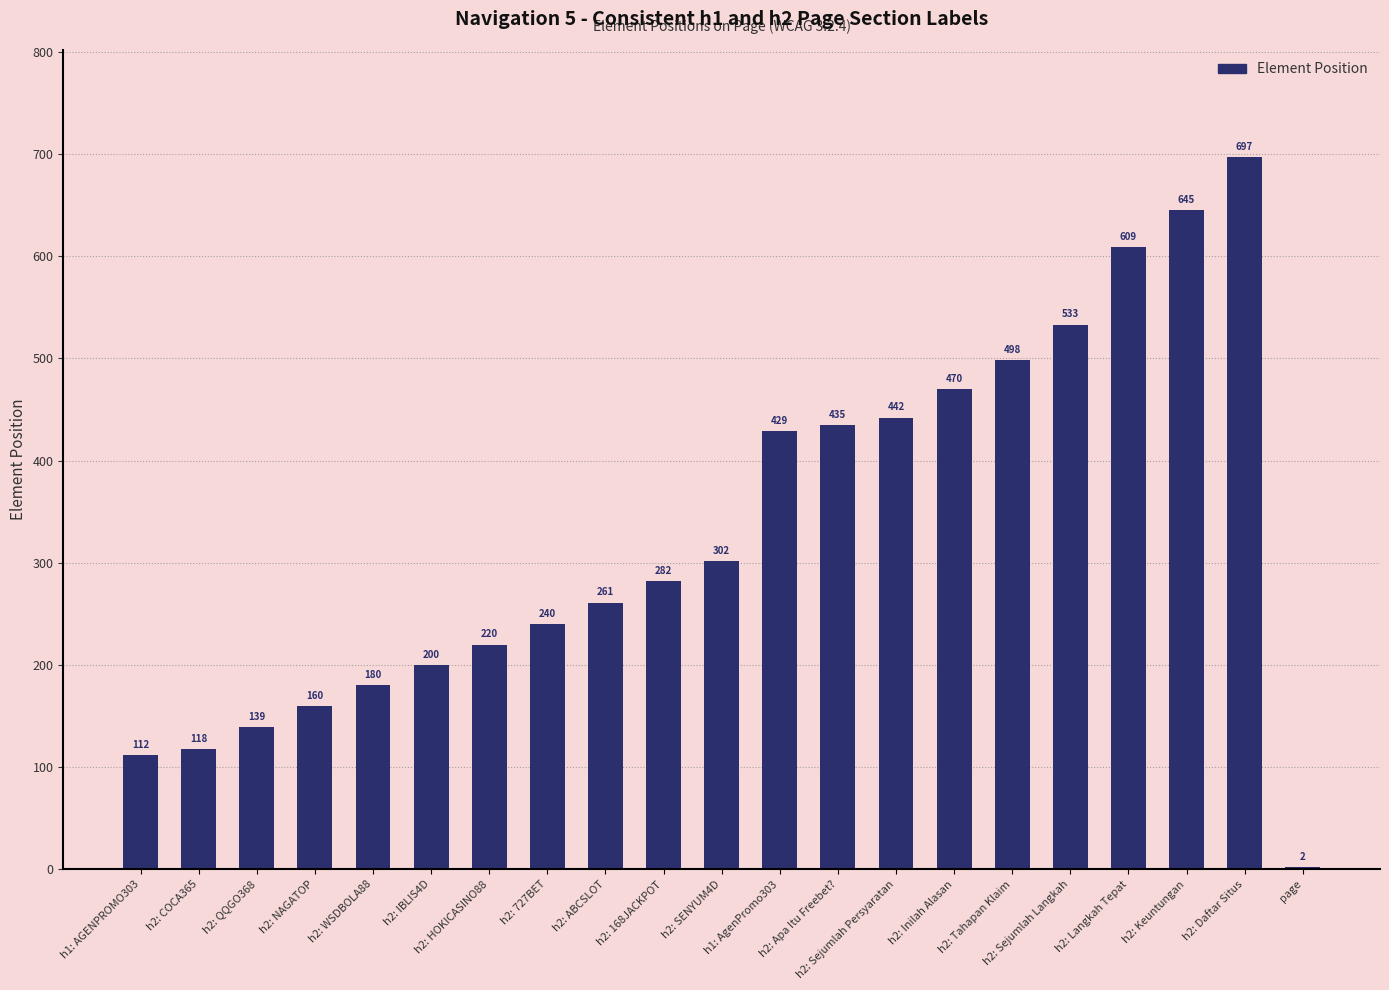

Which has a higher value, h2: ABCSLOT or page?

h2: ABCSLOT